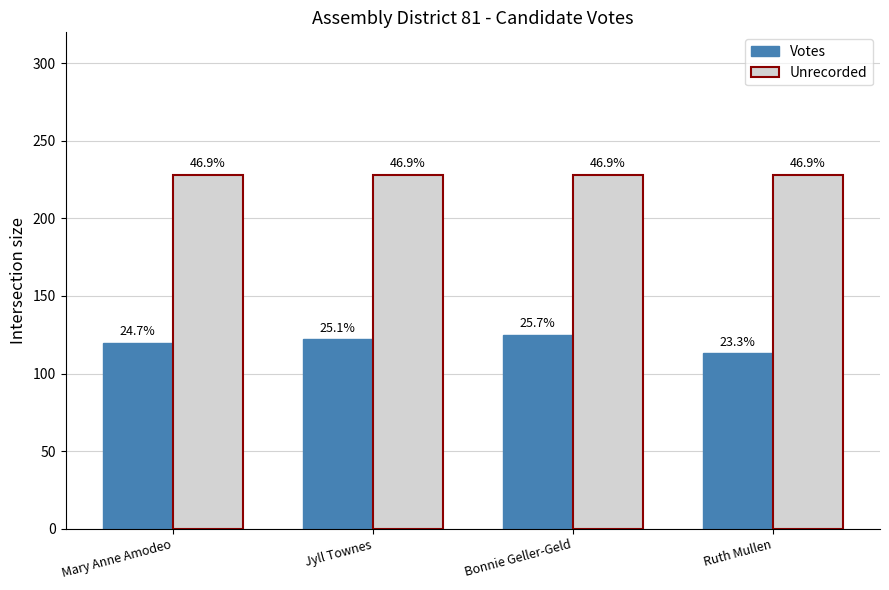

What are all the series names shown in the legend?

Votes, Unrecorded